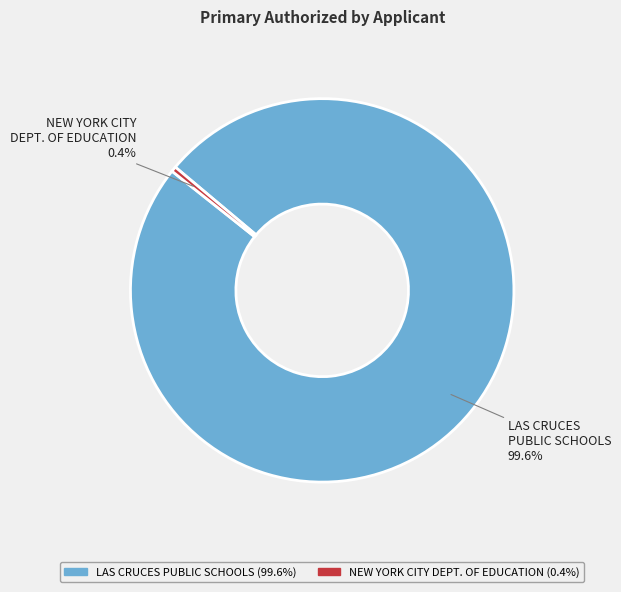

Does any single category account for the majority?

Yes